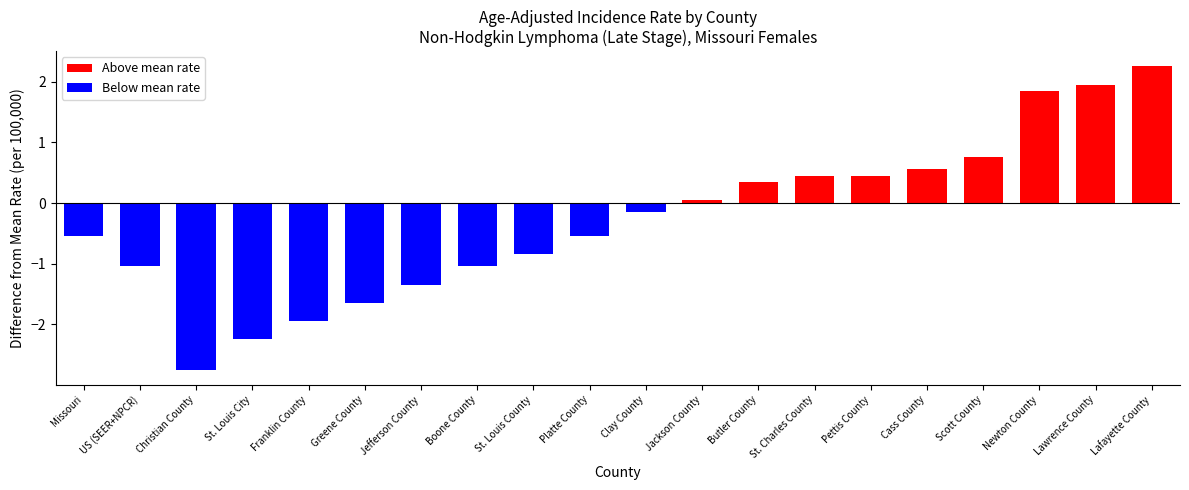

Where is the data nearest to the value 0?

Jackson County